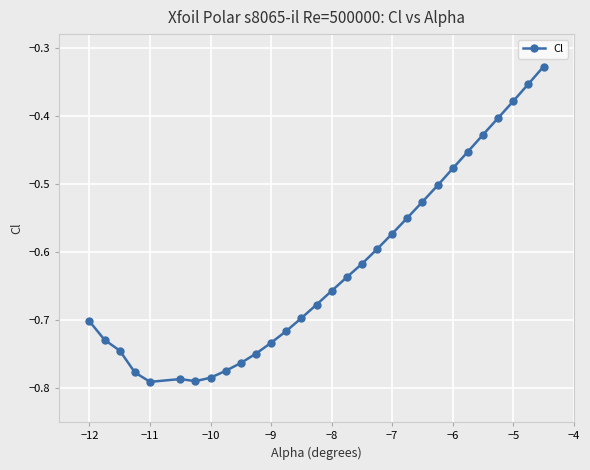

True or false: the data has more than 2 interior local peaks.

False